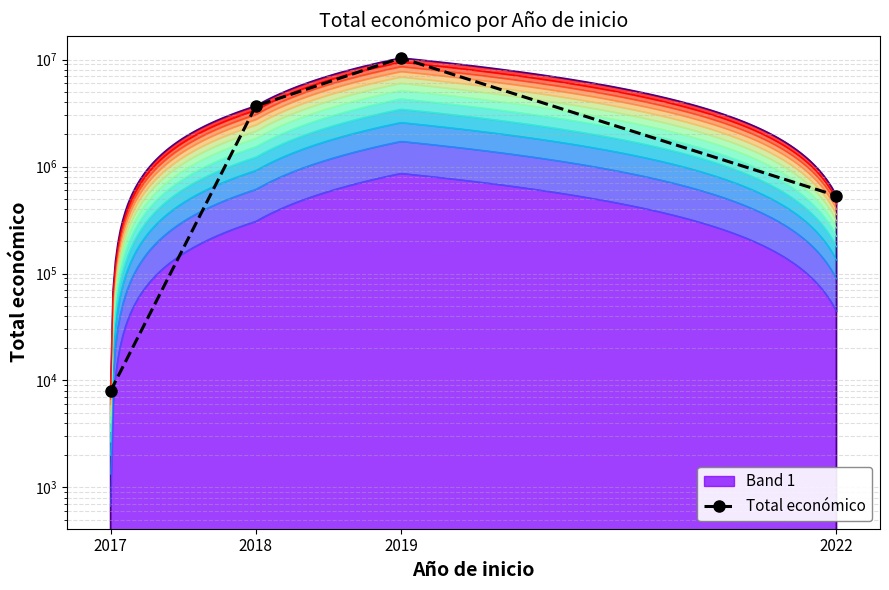

At which label does the data first exceed 3679635?

2019